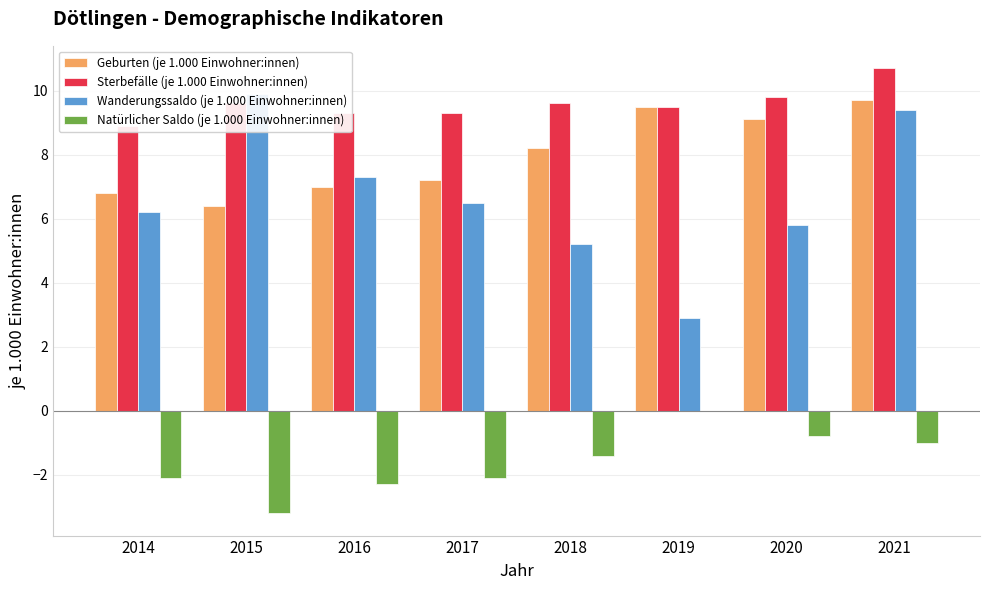

Is it true that Geburten (je 1.000 Einwohner:innen) equals 15.7 at 2020?

False